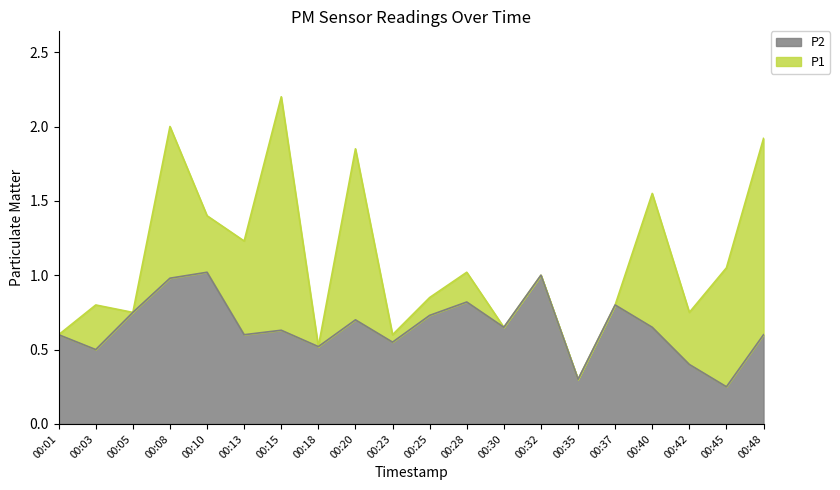

How many lines are shown in the chart?

2